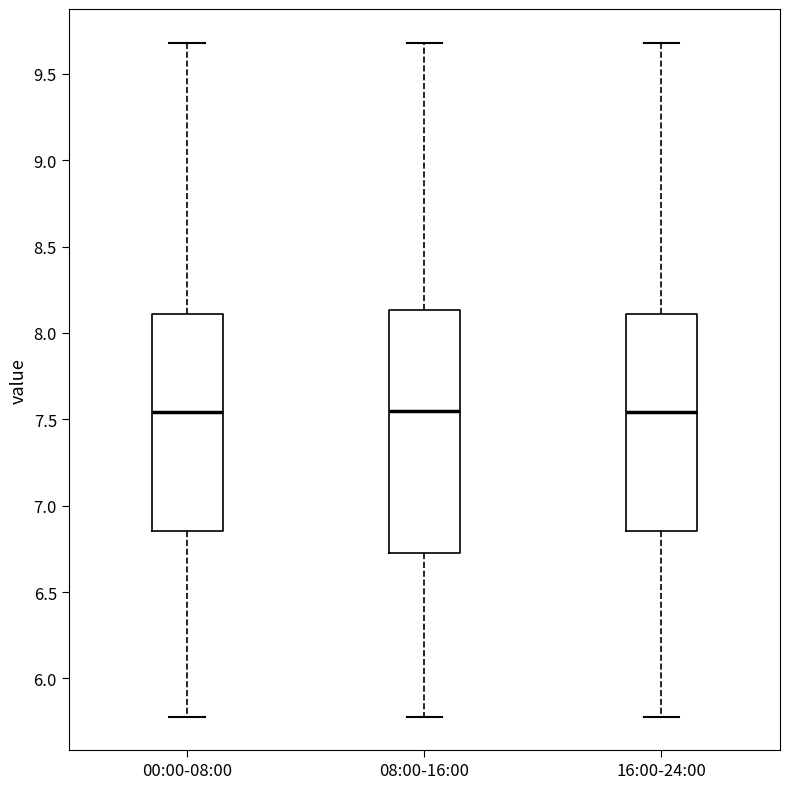

Reading left to right, read every box against the y-axis: the position of its median line, the range the box covers, and the ends of its whiskers. The values are not printed on the chart, so give them approximately, as read against the axis.

00:00-08:00: median 7.55, box 6.85 to 8.10, whiskers 5.80 to 9.70
08:00-16:00: median 7.55, box 6.75 to 8.15, whiskers 5.80 to 9.70
16:00-24:00: median 7.55, box 6.85 to 8.10, whiskers 5.80 to 9.70